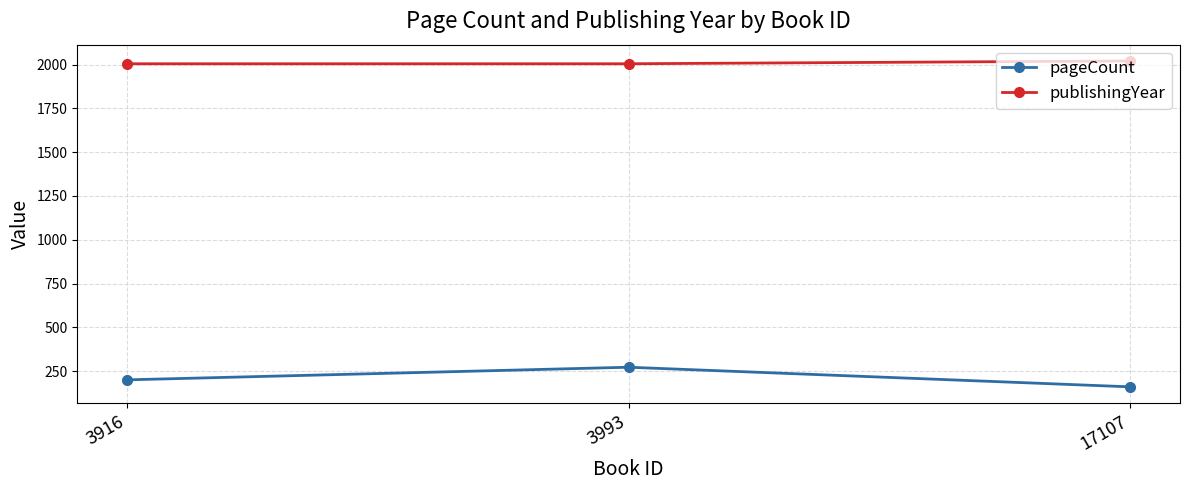

Is this an area chart (filled region under the line)?

No